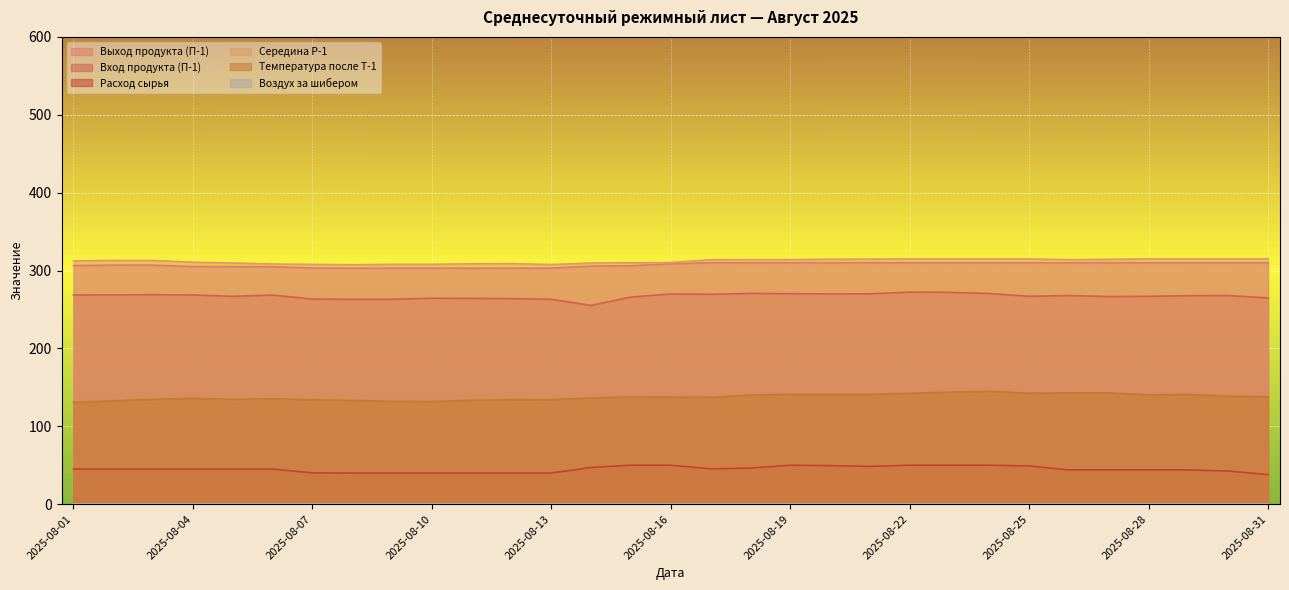

Reading left to right, extract all data points from this chart.

Выход продукта (П-1): 2025-08-01=306.3	2025-08-02=307.0	2025-08-03=306.9	2025-08-04=305.1	2025-08-05=305.0	2025-08-06=304.9	2025-08-07=303.2	2025-08-08=303.0	2025-08-09=303.0	2025-08-10=303.0	2025-08-11=303.0	2025-08-12=303.0	2025-08-13=303.1	2025-08-14=305.7	2025-08-15=306.1	2025-08-16=308.7	2025-08-17=310.0	2025-08-18=310.0	2025-08-19=310.0	2025-08-20=310.0	2025-08-21=310.0	2025-08-22=310.0	2025-08-23=310.0	2025-08-24=310.0	2025-08-25=310.0	2025-08-26=310.0	2025-08-27=310.0	2025-08-28=310.0	2025-08-29=310.0	2025-08-30=310.0	2025-08-31=310.0
Вход продукта (П-1): 2025-08-01=268.6	2025-08-02=268.7	2025-08-03=269.0	2025-08-04=268.6	2025-08-05=266.9	2025-08-06=268.5	2025-08-07=263.4	2025-08-08=263.0	2025-08-09=263.1	2025-08-10=264.4	2025-08-11=264.3	2025-08-12=263.9	2025-08-13=263.0	2025-08-14=255.2	2025-08-15=266.0	2025-08-16=269.9	2025-08-17=269.5	2025-08-18=270.6	2025-08-19=270.3	2025-08-20=270.0	2025-08-21=270.1	2025-08-22=272.3	2025-08-23=272.0	2025-08-24=270.5	2025-08-25=266.9	2025-08-26=267.9	2025-08-27=266.6	2025-08-28=266.9	2025-08-29=267.7	2025-08-30=267.9	2025-08-31=264.8
Расход сырья: 2025-08-01=45.0	2025-08-02=45.0	2025-08-03=45.0	2025-08-04=45.0	2025-08-05=45.0	2025-08-06=45.0	2025-08-07=40.2	2025-08-08=40.0	2025-08-09=40.0	2025-08-10=40.0	2025-08-11=40.0	2025-08-12=40.0	2025-08-13=40.0	2025-08-14=47.1	2025-08-15=50.0	2025-08-16=50.0	2025-08-17=45.4	2025-08-18=46.3	2025-08-19=50.0	2025-08-20=49.5	2025-08-21=48.5	2025-08-22=50.0	2025-08-23=50.0	2025-08-24=50.0	2025-08-25=49.1	2025-08-26=44.0	2025-08-27=44.0	2025-08-28=44.0	2025-08-29=44.0	2025-08-30=42.5	2025-08-31=38.0
Середина Р-1: 2025-08-01=312.3	2025-08-02=313.0	2025-08-03=312.9	2025-08-04=310.7	2025-08-05=309.7	2025-08-06=308.4	2025-08-07=307.9	2025-08-08=307.4	2025-08-09=308.0	2025-08-10=308.0	2025-08-11=308.7	2025-08-12=308.9	2025-08-13=307.7	2025-08-14=309.7	2025-08-15=310.0	2025-08-16=310.2	2025-08-17=313.9	2025-08-18=314.0	2025-08-19=314.0	2025-08-20=314.5	2025-08-21=314.7	2025-08-22=315.0	2025-08-23=315.0	2025-08-24=315.0	2025-08-25=315.0	2025-08-26=313.9	2025-08-27=314.4	2025-08-28=315.0	2025-08-29=315.0	2025-08-30=315.0	2025-08-31=315.0
Температура после Т-1: 2025-08-01=130.8	2025-08-02=132.7	2025-08-03=134.5	2025-08-04=136.1	2025-08-05=134.5	2025-08-06=135.4	2025-08-07=134.0	2025-08-08=133.3	2025-08-09=132.1	2025-08-10=131.8	2025-08-11=133.4	2025-08-12=134.0	2025-08-13=134.2	2025-08-14=136.4	2025-08-15=137.7	2025-08-16=137.6	2025-08-17=137.2	2025-08-18=140.1	2025-08-19=141.0	2025-08-20=141.0	2025-08-21=141.0	2025-08-22=142.4	2025-08-23=143.9	2025-08-24=144.9	2025-08-25=142.5	2025-08-26=143.0	2025-08-27=143.0	2025-08-28=140.4	2025-08-29=140.8	2025-08-30=138.7	2025-08-31=137.9